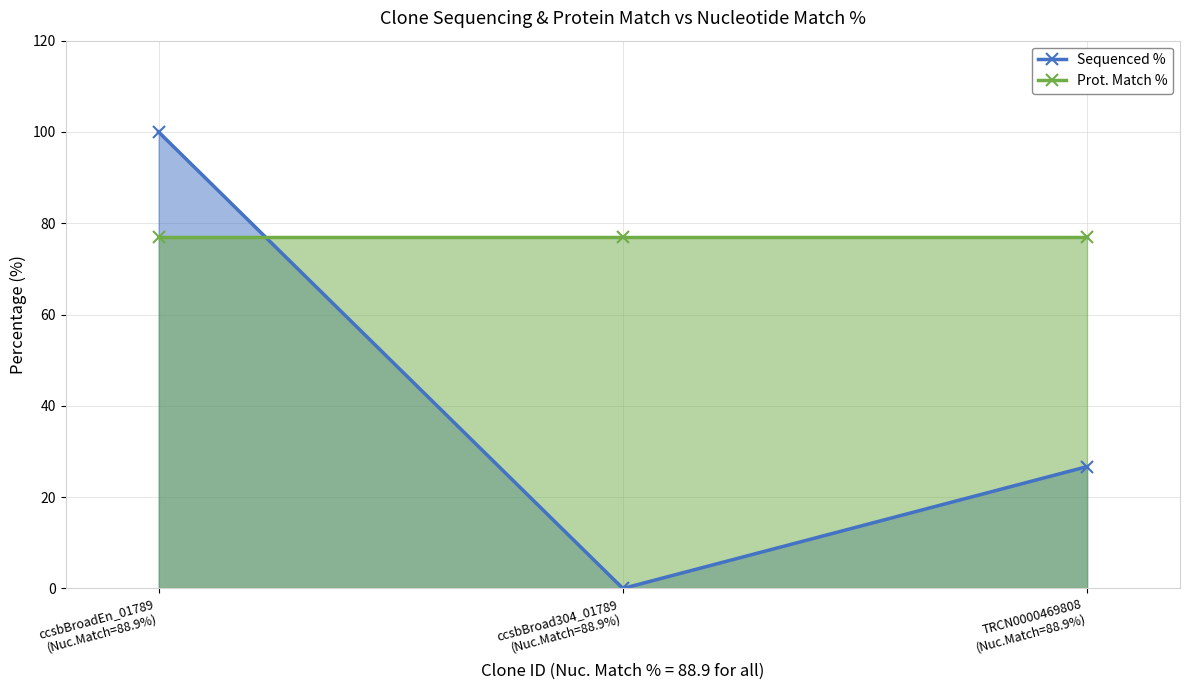

Reading right to left, extract all data points from this chart.

Sequenced %: TRCN0000469808
(Nuc.Match=88.9%)=26.7	ccsbBroad304_01789
(Nuc.Match=88.9%)=0.0	ccsbBroadEn_01789
(Nuc.Match=88.9%)=100.0
Prot. Match %: TRCN0000469808
(Nuc.Match=88.9%)=77.1	ccsbBroad304_01789
(Nuc.Match=88.9%)=77.1	ccsbBroadEn_01789
(Nuc.Match=88.9%)=77.1